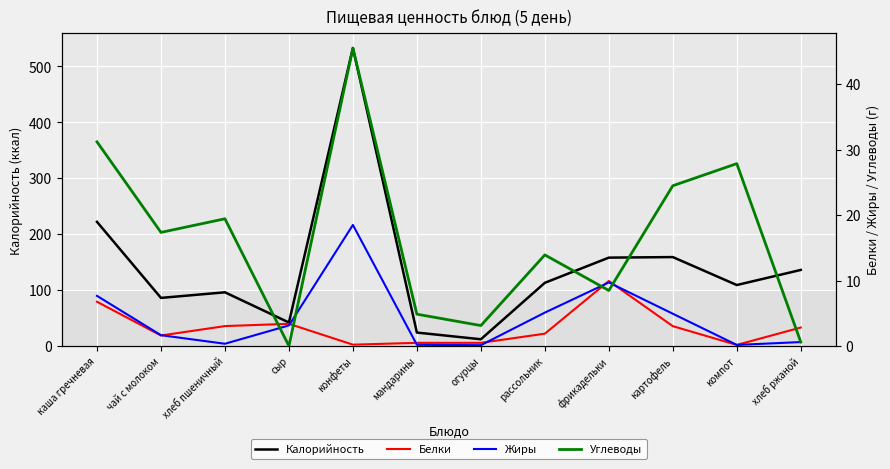

Which series ends up on top after the final intersection of Жиры and Углеводы?

Углеводы